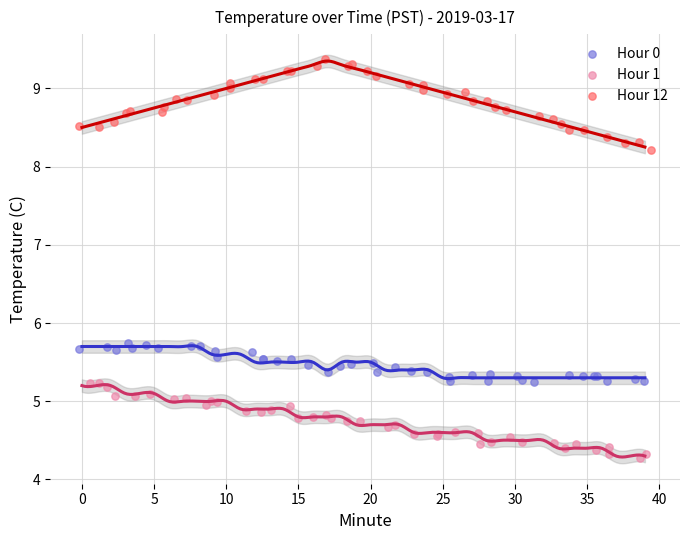

What are all the series names shown in the legend?

Hour 0, Hour 1, Hour 12